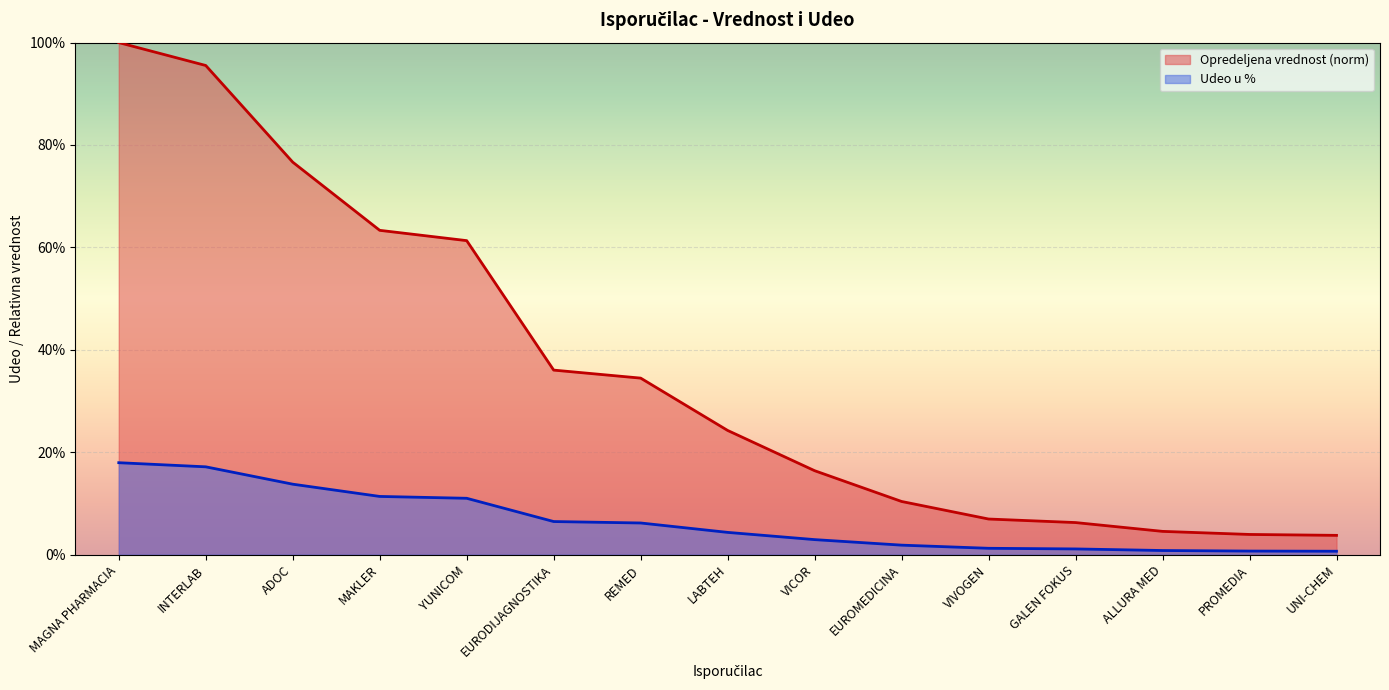

What is the maximum value shown in the chart?

1.0